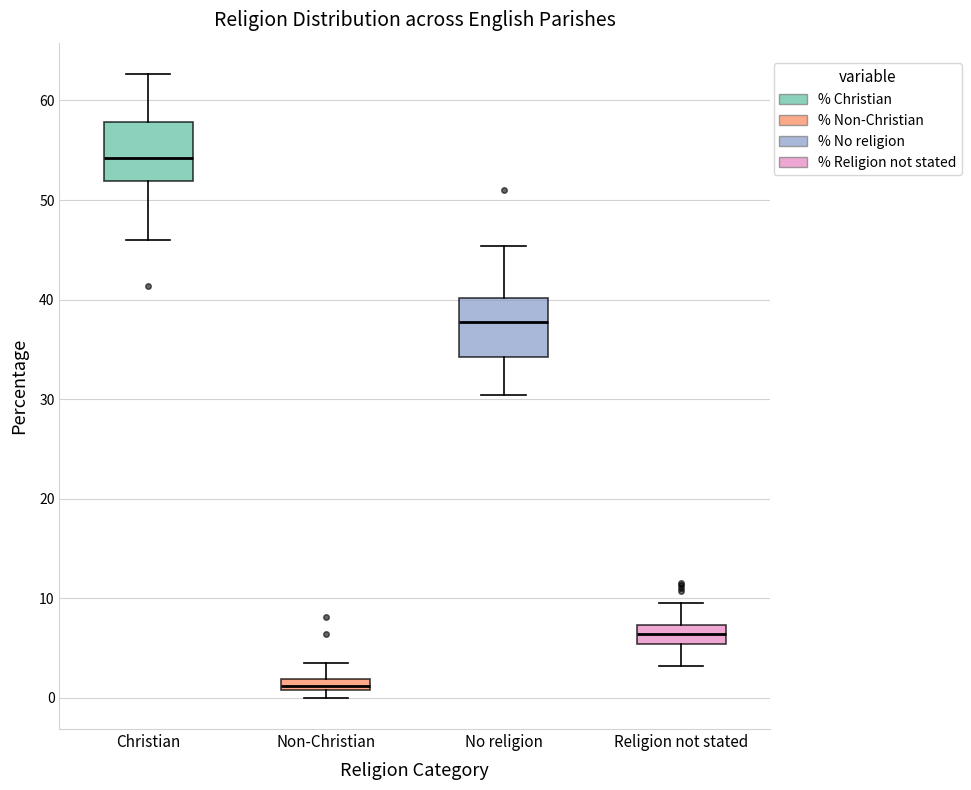

Which box's median line is the highest?

Christian